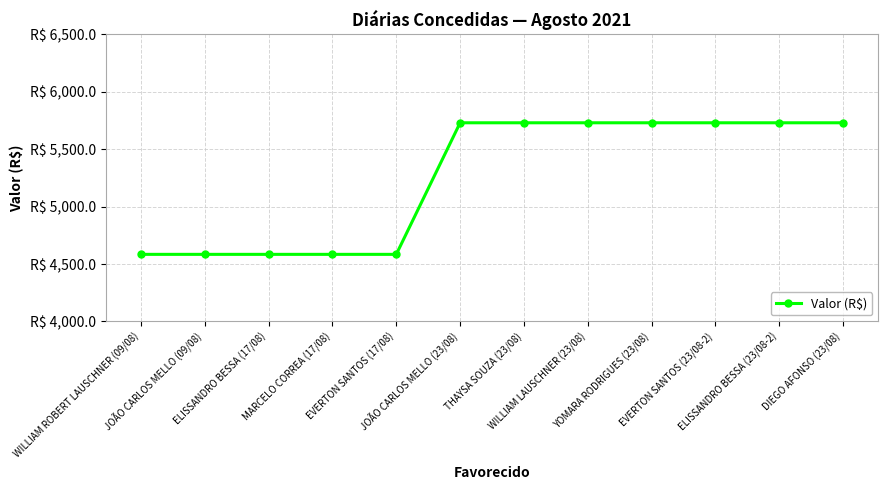

What is the average value?

5253.0